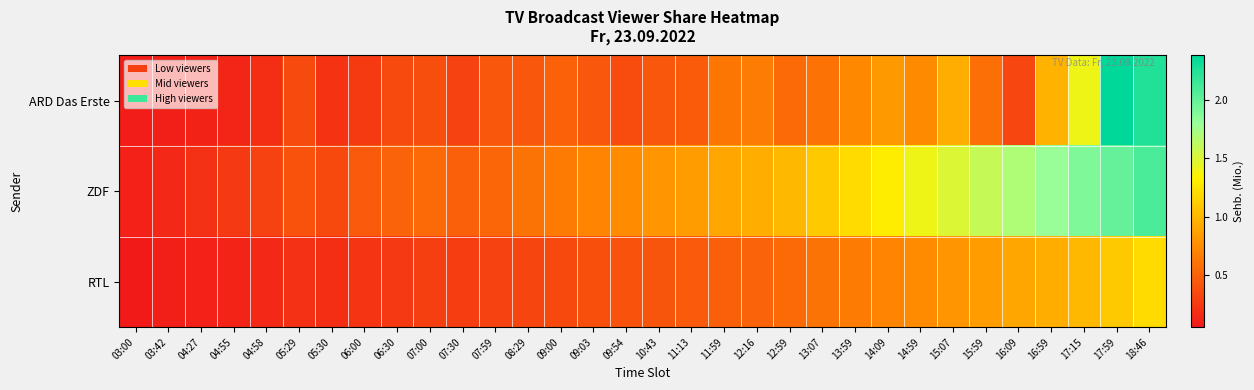

Reading left to right, list all the values displayed in this chart.

ARD Das Erste: 03:00=0.1	03:42=0.1	04:27=0.1	04:55=0.1	04:58=0.2	05:29=0.4	05:30=0.2	06:00=0.3	06:30=0.4	07:00=0.4	07:30=0.3	07:59=0.4	08:29=0.4	09:00=0.5	09:03=0.4	09:54=0.4	10:43=0.4	11:13=0.5	11:59=0.6	12:16=0.7	12:59=0.5	13:07=0.6	13:59=0.7	14:09=0.8	14:59=0.7	15:07=0.9	15:59=0.6	16:09=0.3	16:59=1.0	17:15=1.4	17:59=2.4	18:46=2.3
ZDF: 03:00=0.1	03:42=0.1	04:27=0.2	04:55=0.2	04:58=0.3	05:29=0.4	05:30=0.3	06:00=0.5	06:30=0.5	07:00=0.6	07:30=0.5	07:59=0.5	08:29=0.6	09:00=0.7	09:03=0.7	09:54=0.8	10:43=0.8	11:13=0.8	11:59=0.9	12:16=0.9	12:59=1.0	13:07=1.1	13:59=1.2	14:09=1.3	14:59=1.4	15:07=1.5	15:59=1.6	16:09=1.7	16:59=1.8	17:15=1.9	17:59=2.0	18:46=2.1
RTL: 03:00=0.1	03:42=0.1	04:27=0.1	04:55=0.1	04:58=0.1	05:29=0.2	05:30=0.2	06:00=0.2	06:30=0.2	07:00=0.3	07:30=0.3	07:59=0.3	08:29=0.3	09:00=0.3	09:03=0.4	09:54=0.4	10:43=0.4	11:13=0.5	11:59=0.5	12:16=0.5	12:59=0.6	13:07=0.6	13:59=0.7	14:09=0.7	14:59=0.8	15:07=0.8	15:59=0.8	16:09=0.9	16:59=0.9	17:15=1.0	17:59=1.1	18:46=1.2